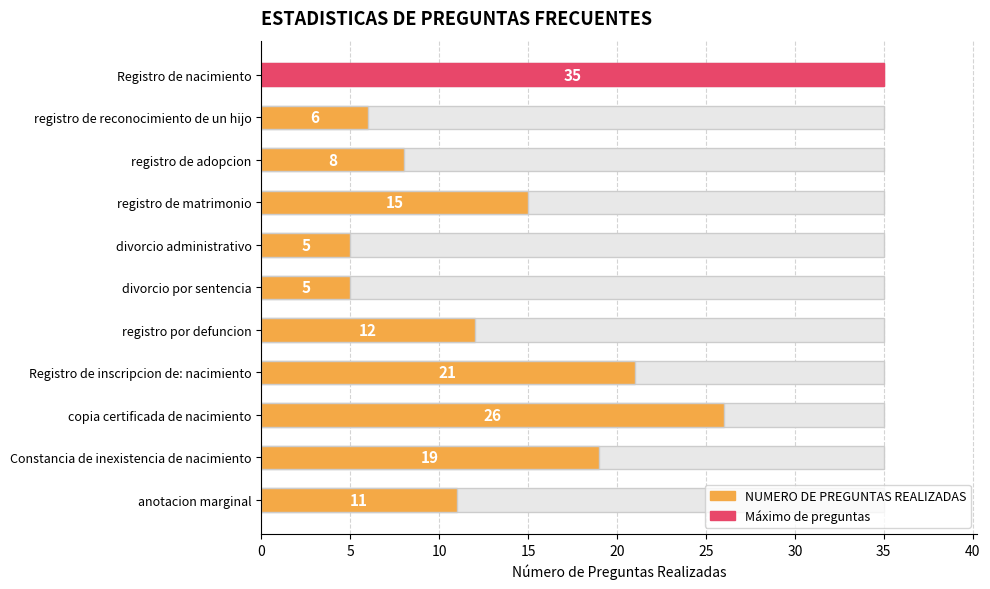

What is the value of the 2nd bar from the left?

6